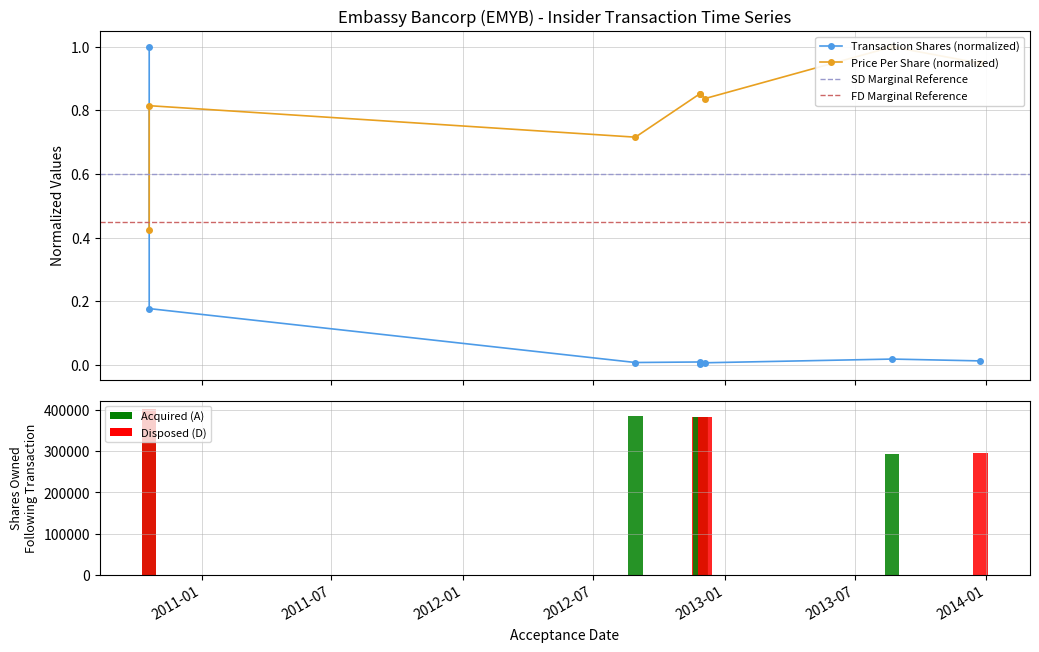

What is the average value of the transactionPricePerShare series?

0.8